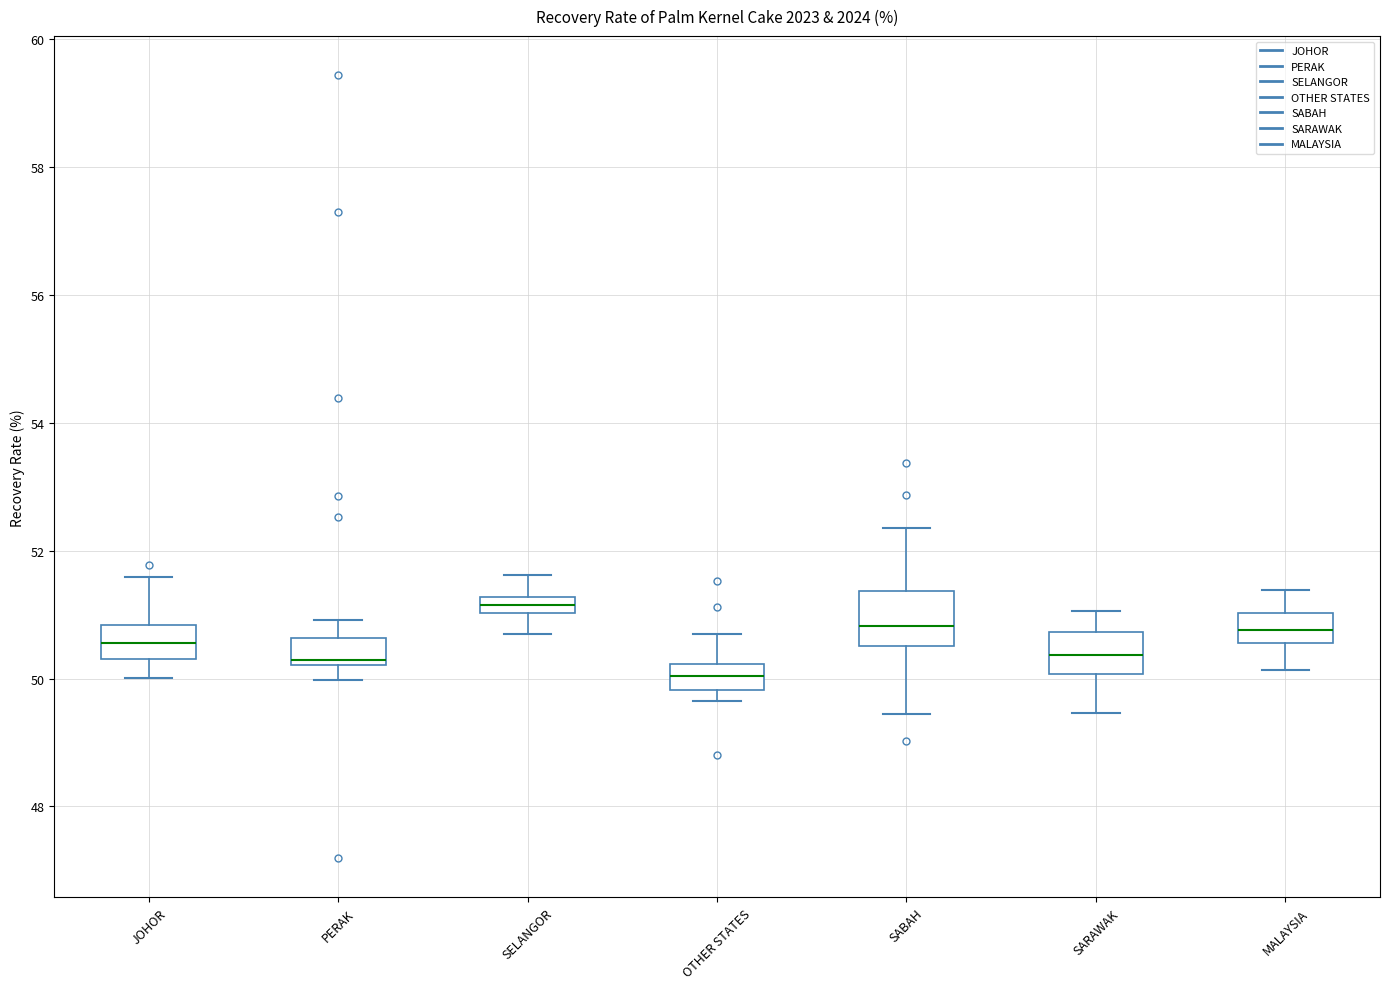

Where does the lower whisker of the box for SELANGOR end on the y-axis? The values are not printed on the chart, so give them approximately, as read against the axis.

50.8